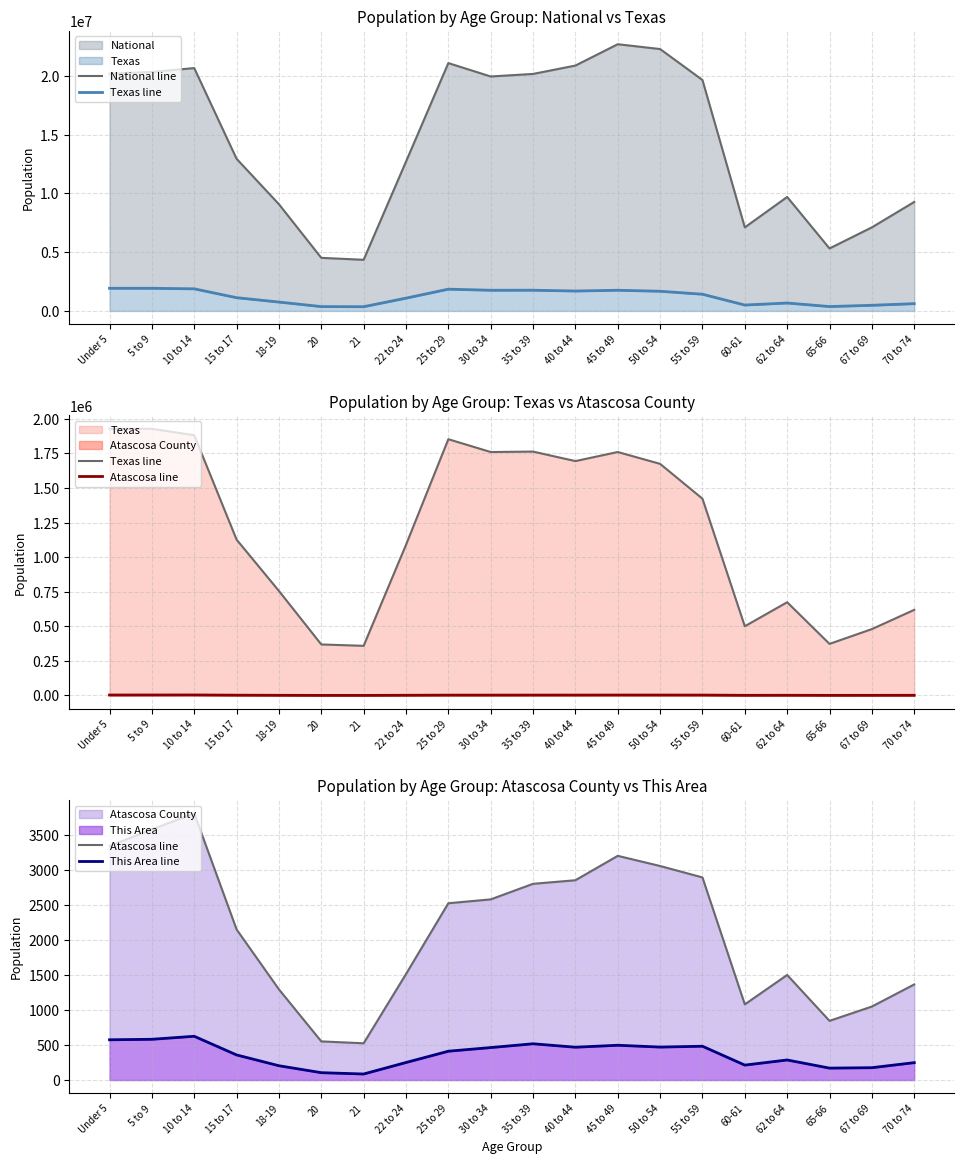

At Under 5, list the series in order from largest to smallest.

National line, Texas line, Atascosa line, This Area line